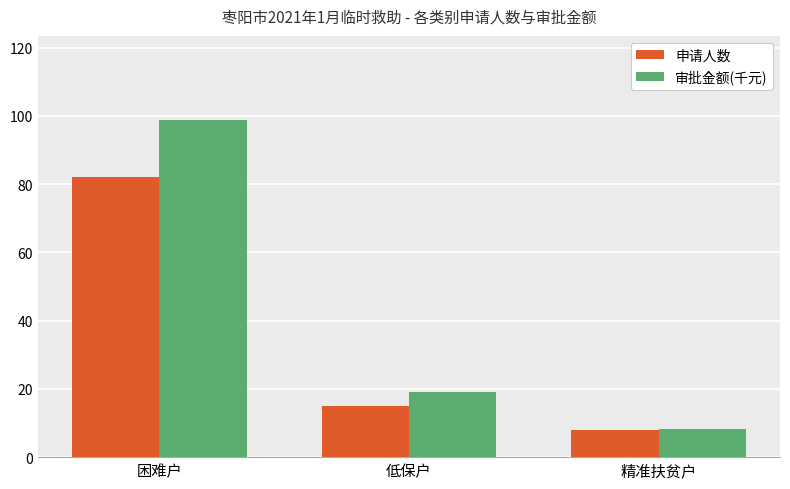

Rank the series at 低保户 from lowest to highest value.

申请人数, 审批金额(千元)